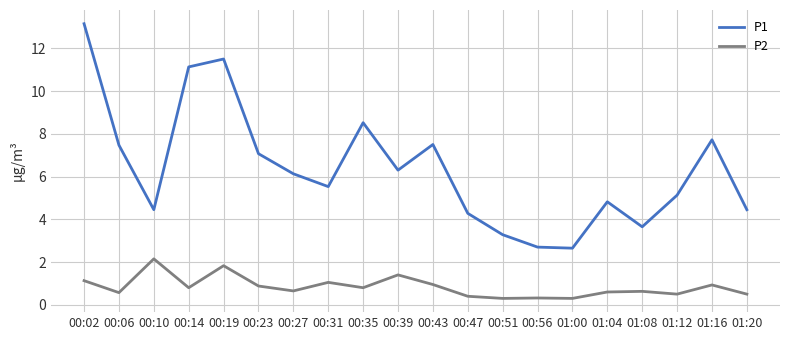

Rank the series by their maximum value, from highest to lowest.

P1, P2